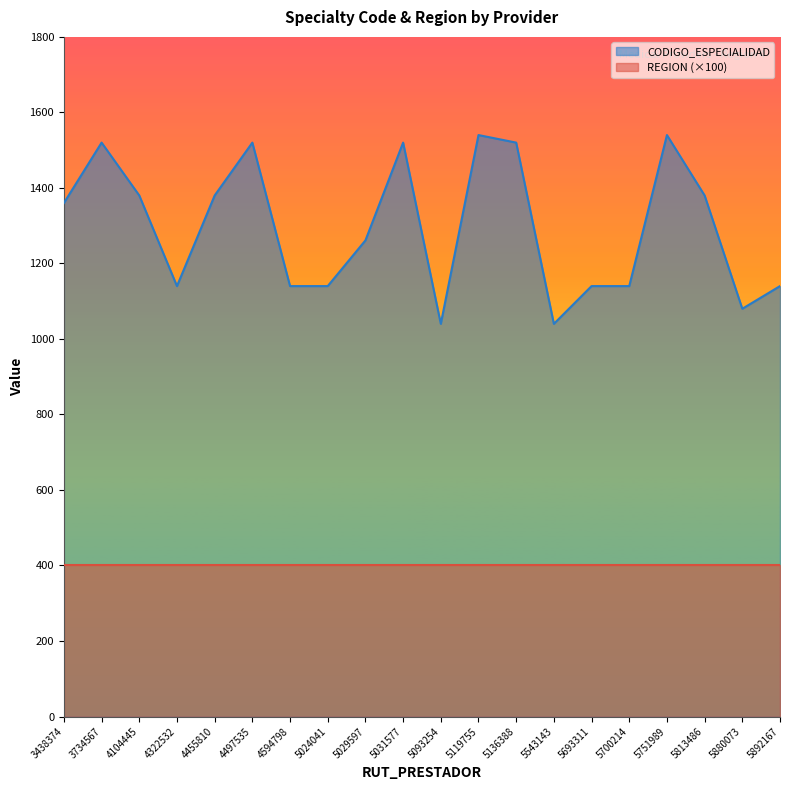

What is the value of the 7th point from the left?

1140